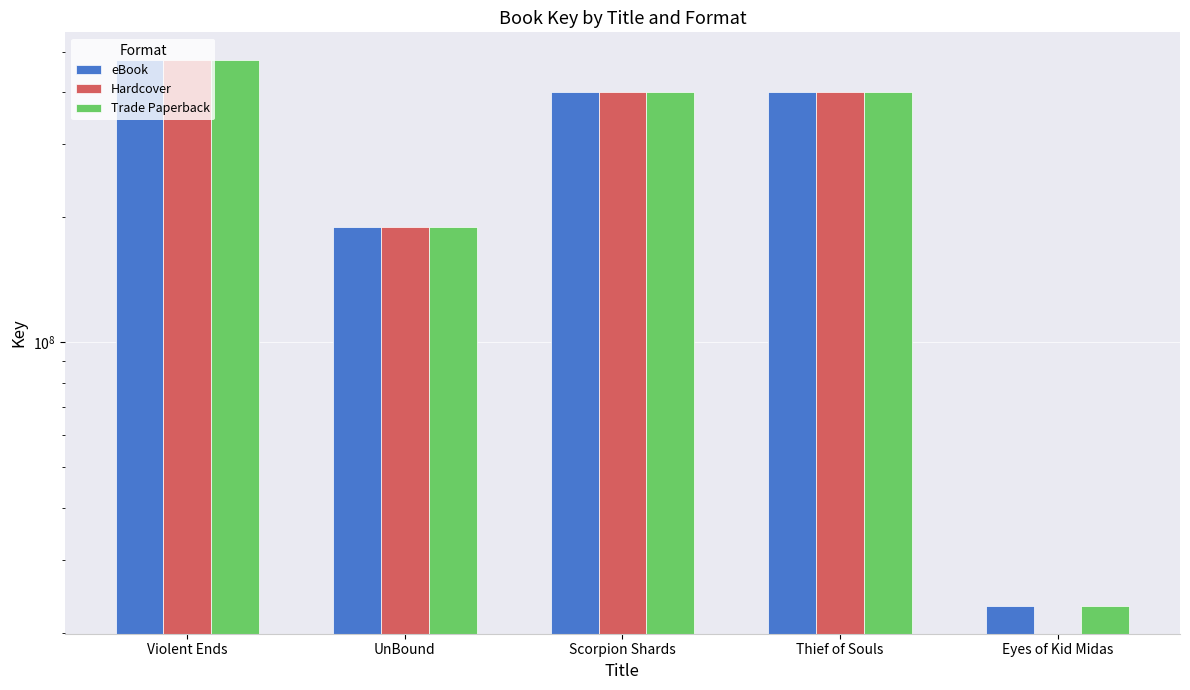

What is the value of the Trade Paperback bar at the 2nd from the left?

189289145.0